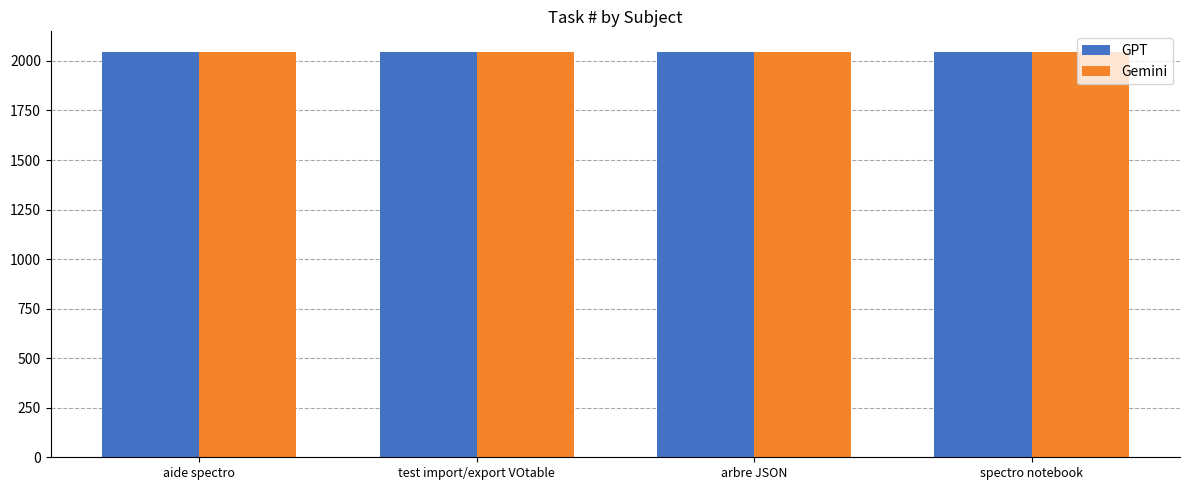

The value of Gemini at arbre JSON is 2046. True or false?

True